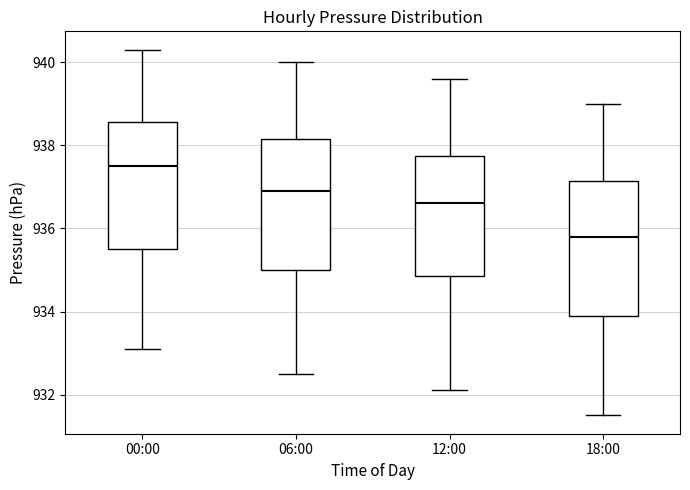

Reading left to right, transcribe this box plot: for each box, give where its median line is, the range the box spans, and where its two whiskers end, as read against the y-axis. The values are not printed on the chart, so give them approximately, as read against the axis.

00:00: median 937.6, box 935.6 to 938.6, whiskers 933.2 to 940.4
06:00: median 937.0, box 935.0 to 938.2, whiskers 932.6 to 940.0
12:00: median 936.6, box 934.8 to 937.8, whiskers 932.2 to 939.6
18:00: median 935.8, box 934.0 to 937.2, whiskers 931.6 to 939.0